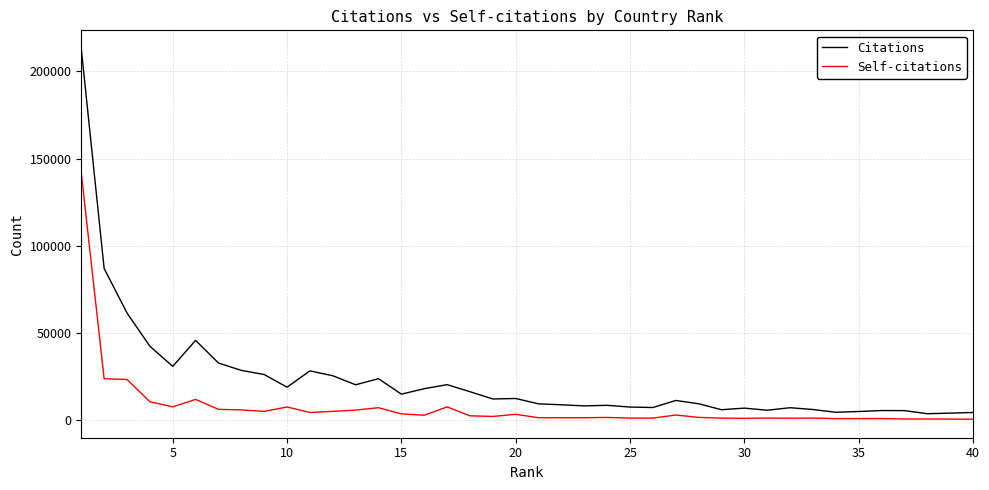

Does the chart display data point markers on the line(s)?

No